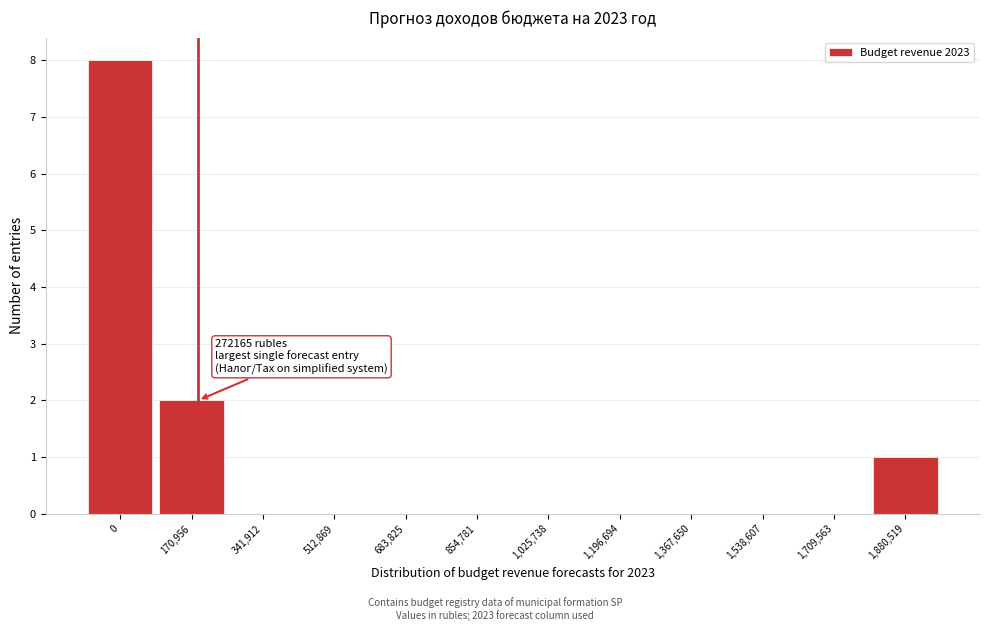

Reading left to right, transcribe all the data shown in this chart.

0=8	170,956=2	341,912=0	512,869=0	683,825=0	854,781=0	1,025,738=0	1,196,694=0	1,367,650=0	1,538,607=0	1,709,563=0	1,880,519=1